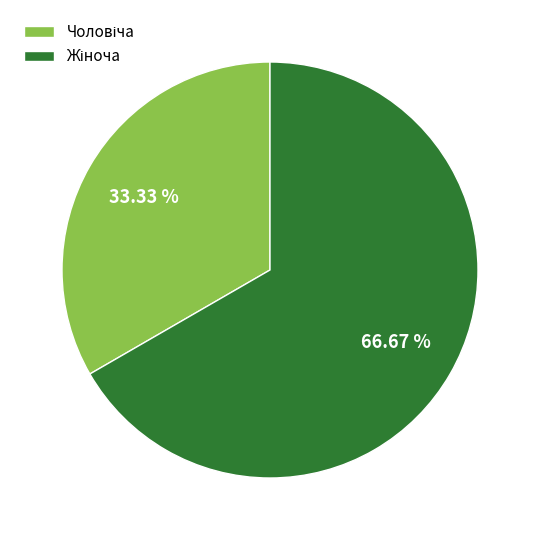

Does any single category account for the majority?

Yes